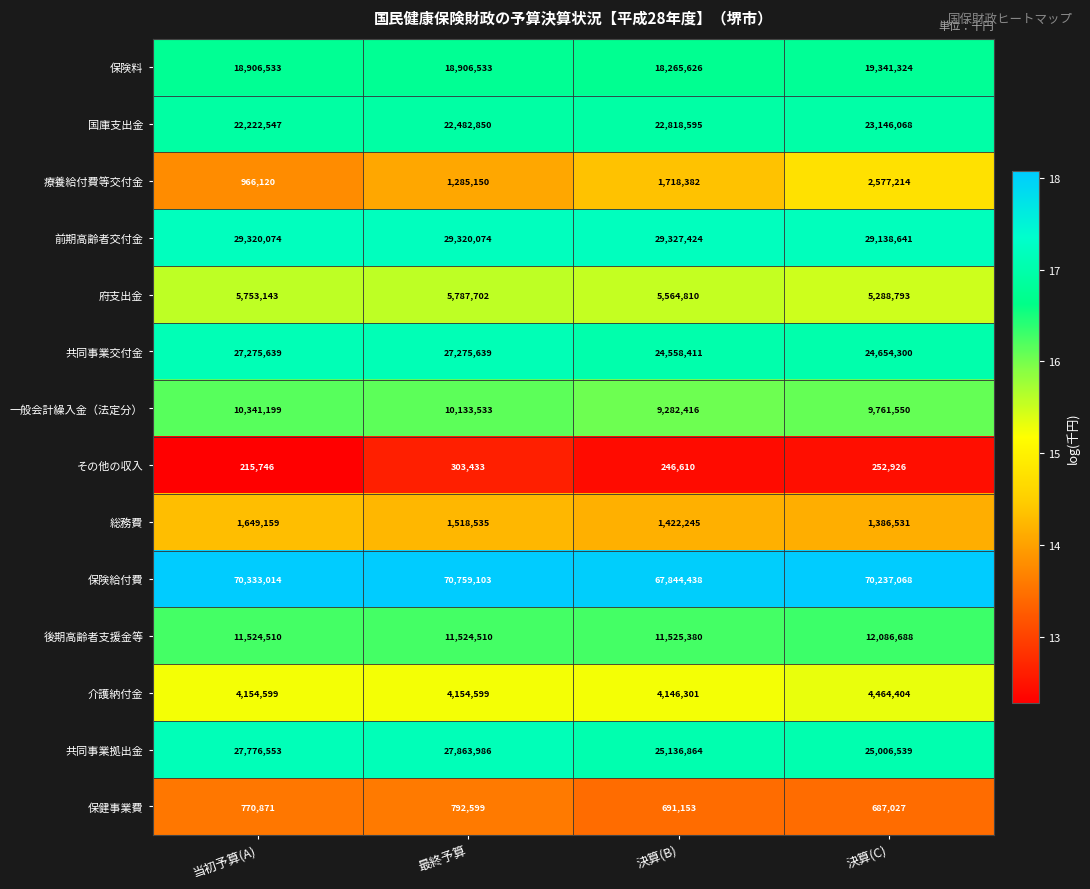

What is the minimum value shown in the chart?

215746